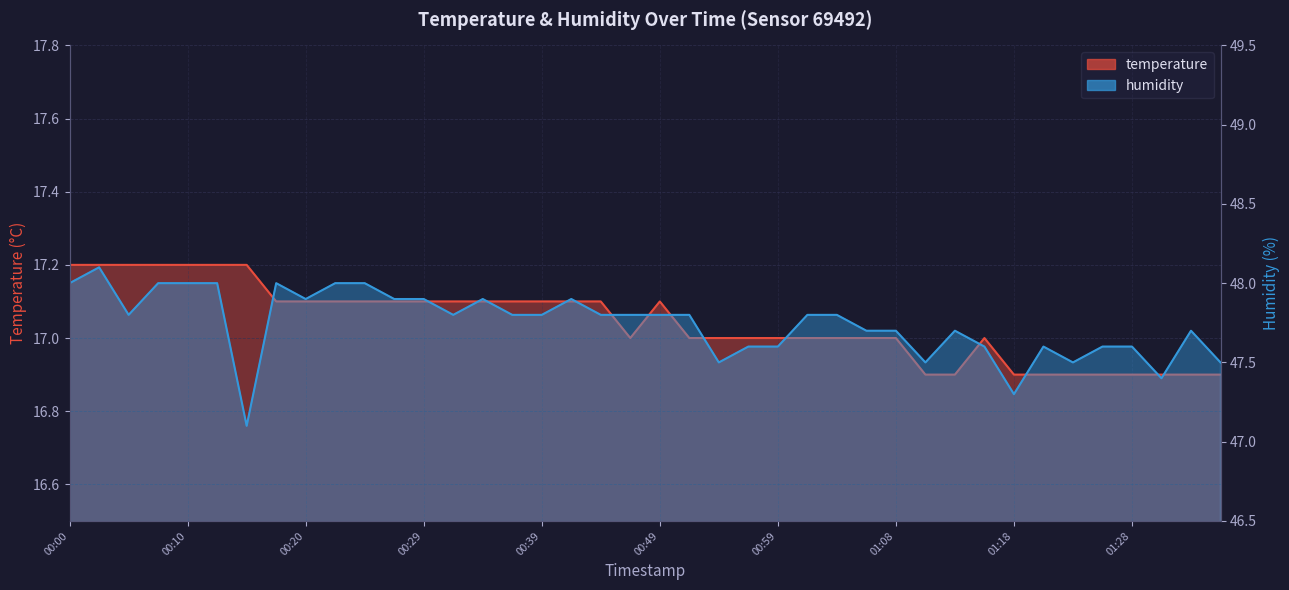

How many interior local peaks does the temperature series have?

2